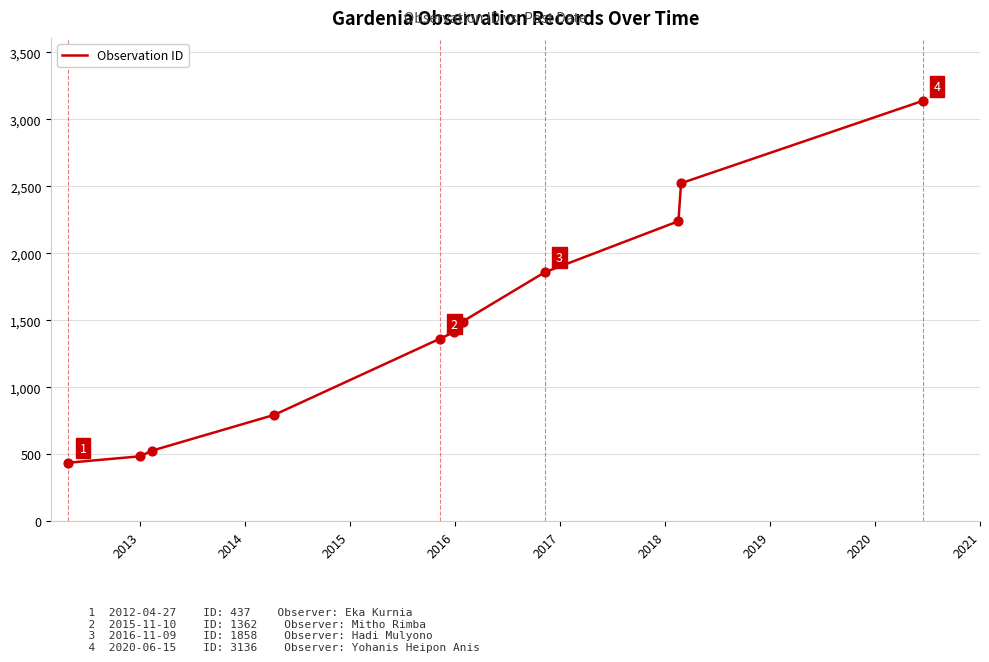

What is the difference between the maximum and minimum values?

2699